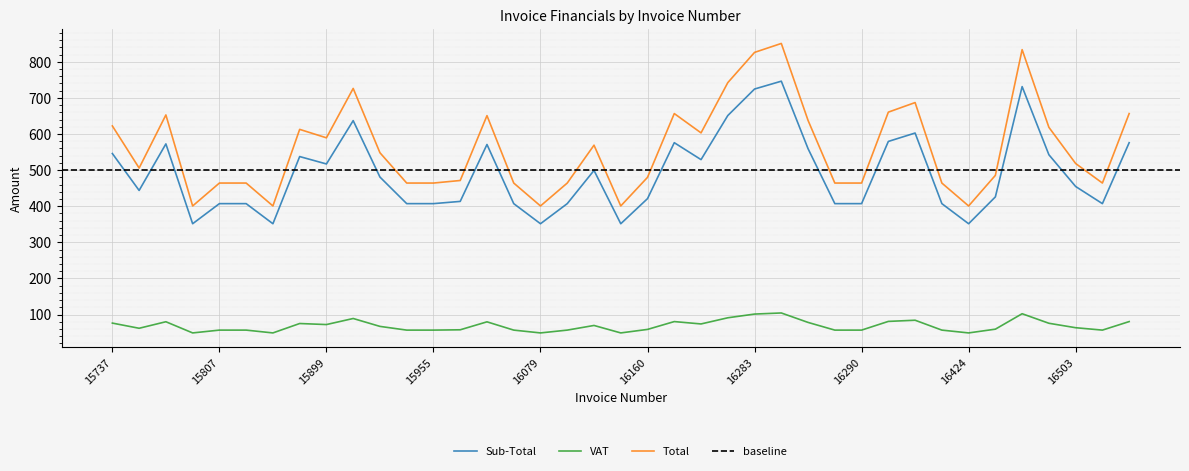

What value does the Total series have at 15814?

464.3